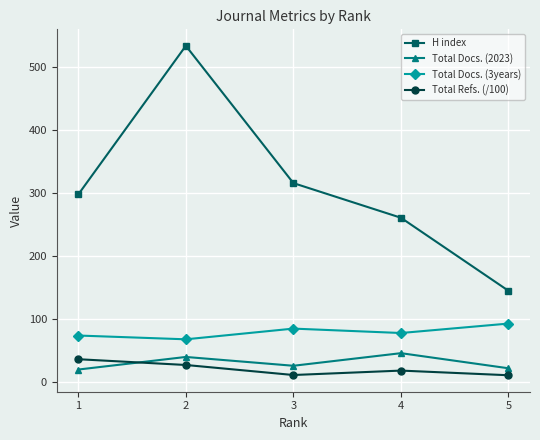

Which series has the largest range (max minus min)?

H index